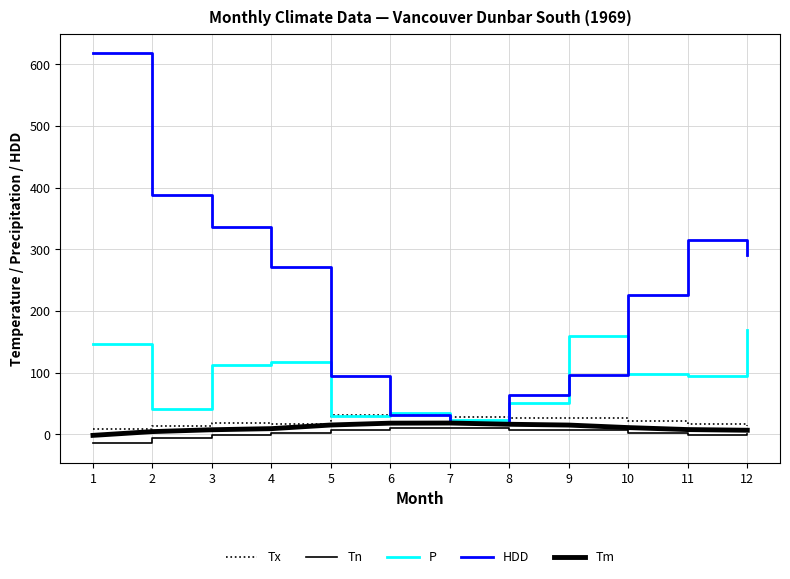

Where is Tn nearest to the value -1?

11